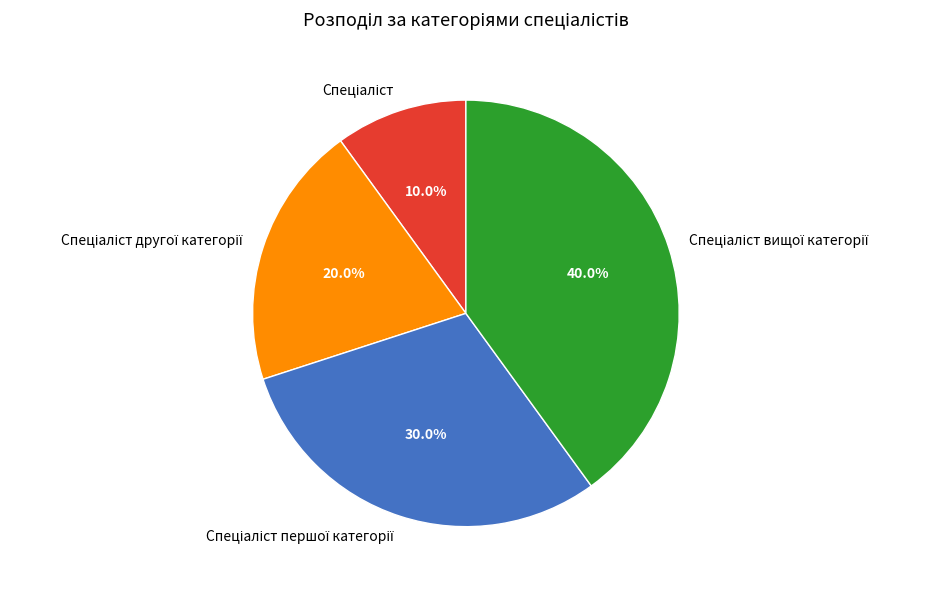

Does any single category account for the majority?

No